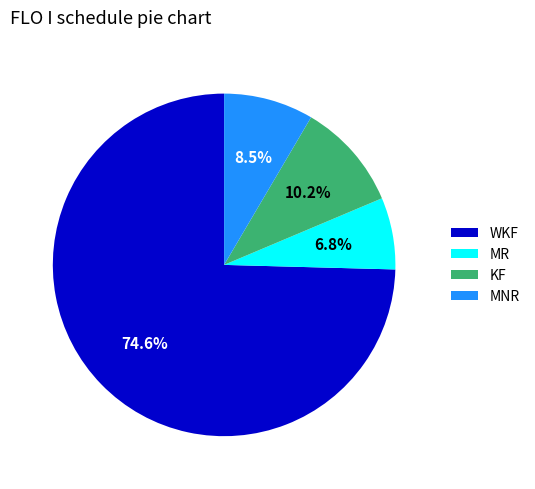

Approximately how many times larger is the value at WKF compared to KF?

7.3